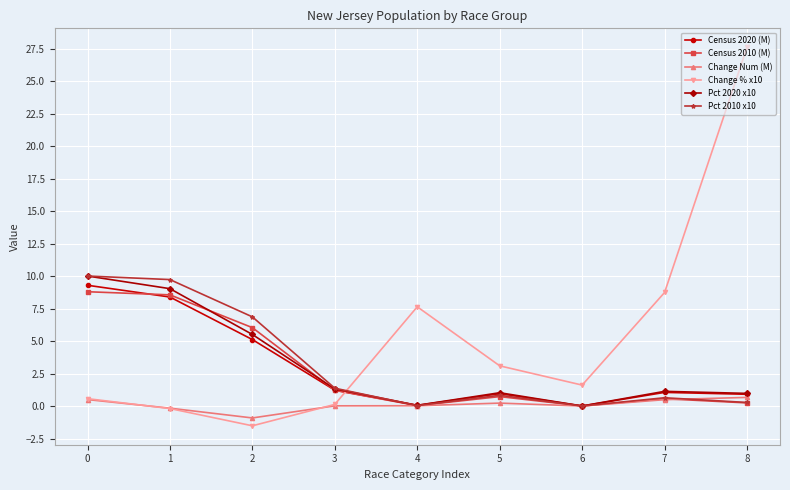

What is the sum of the Pct 2020 x10 values at 7 and 8?

2.1